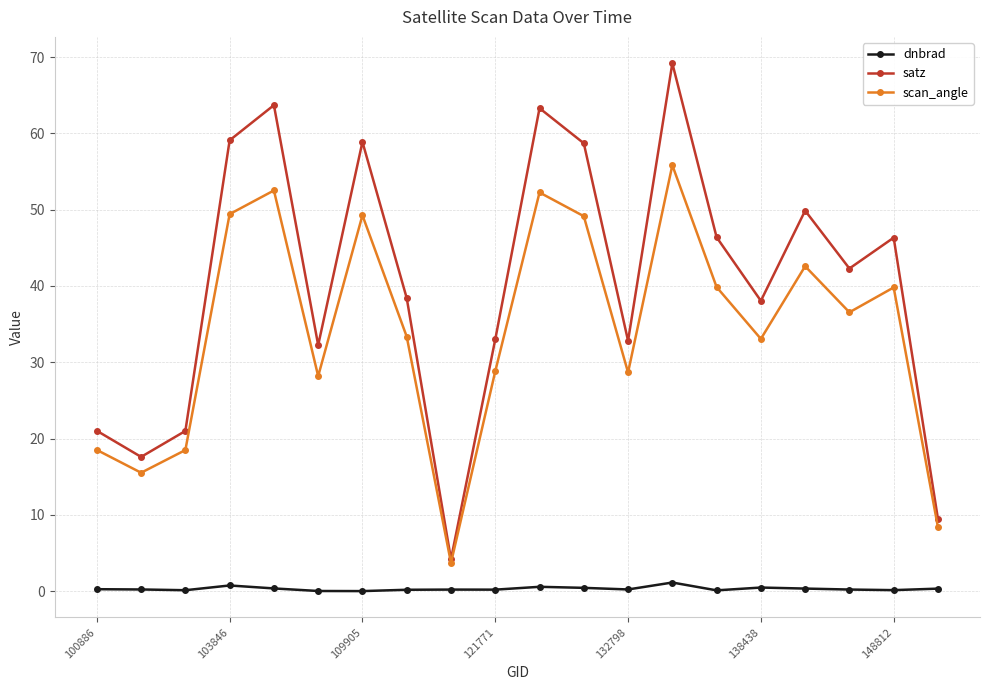

What is the sum of all satz values?

805.4